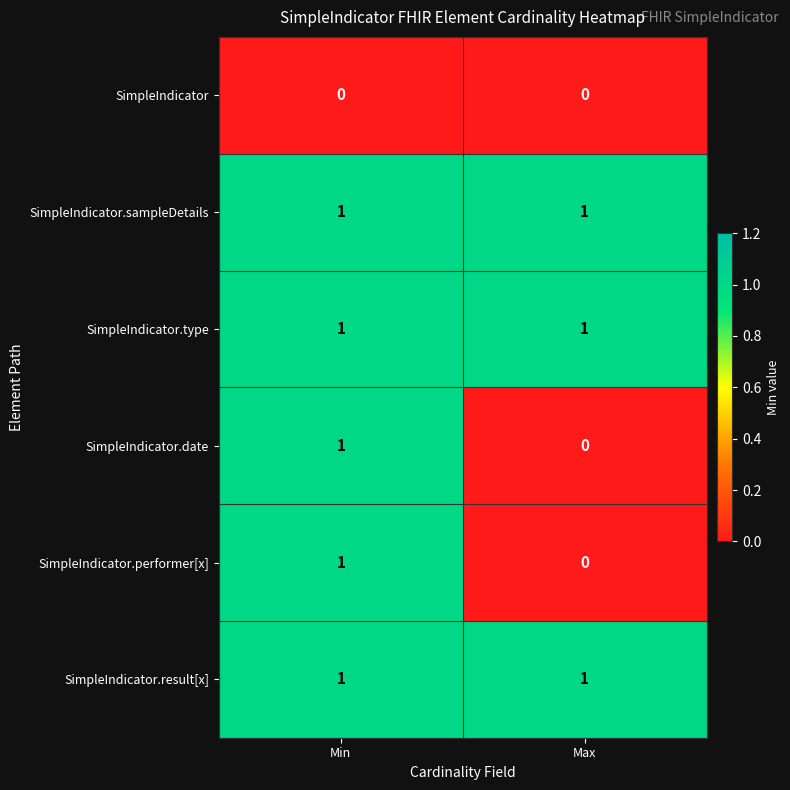

The SimpleIndicator.performer[x] series shows 0 at Max. True or false?

True